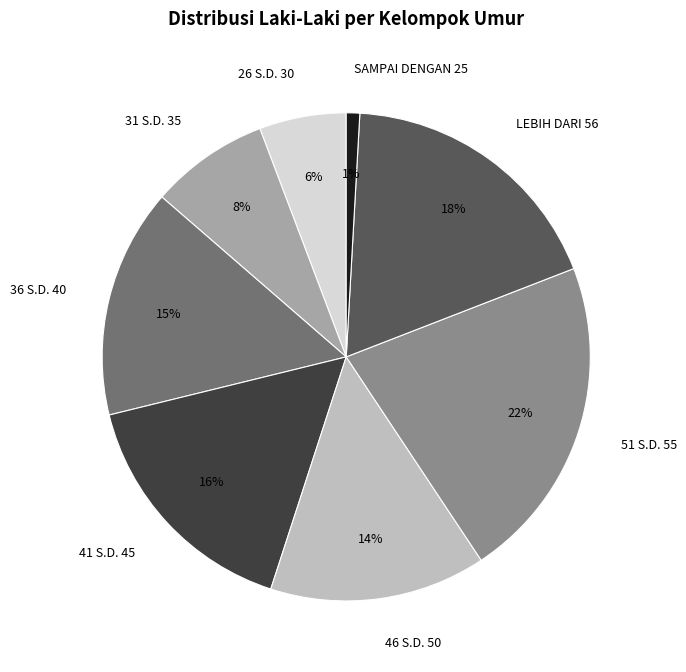

Is there any slice that represents more than half of the pie?

No